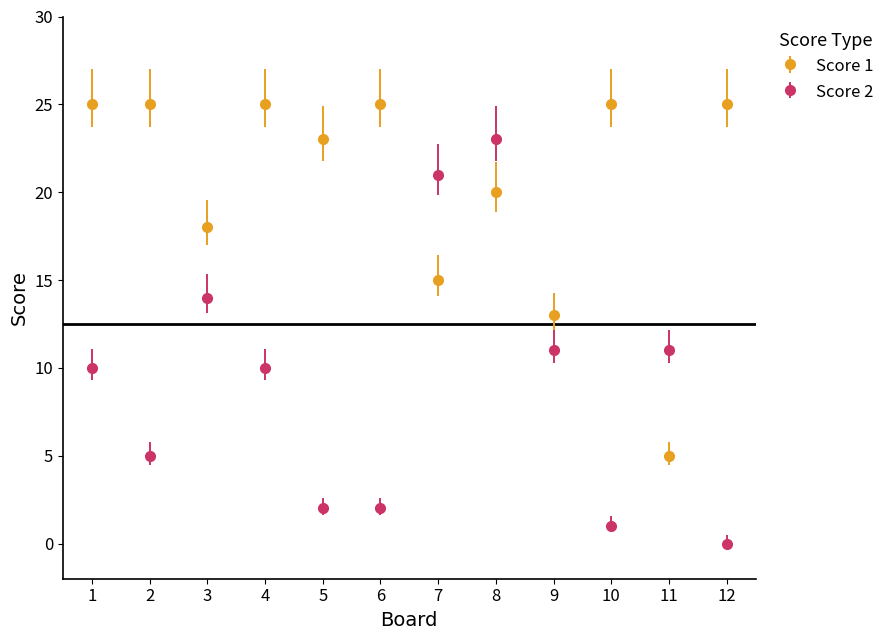

What is the difference between the highest and lowest values at 6?

23